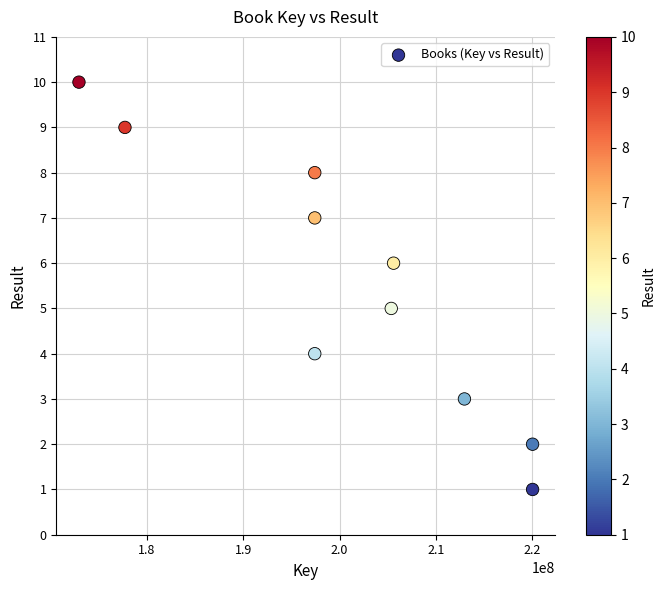

What is the average X value?

200690151